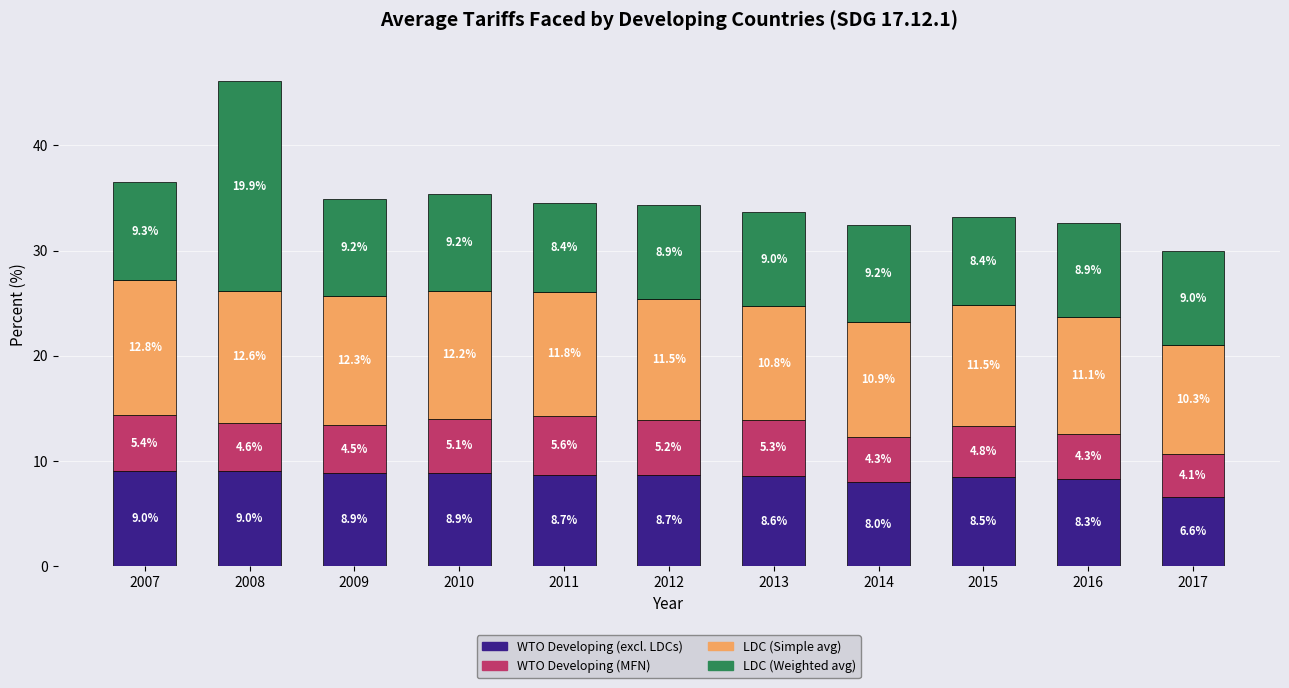

At which label is WTO Developing (excl. LDCs) closest to 7?

2017